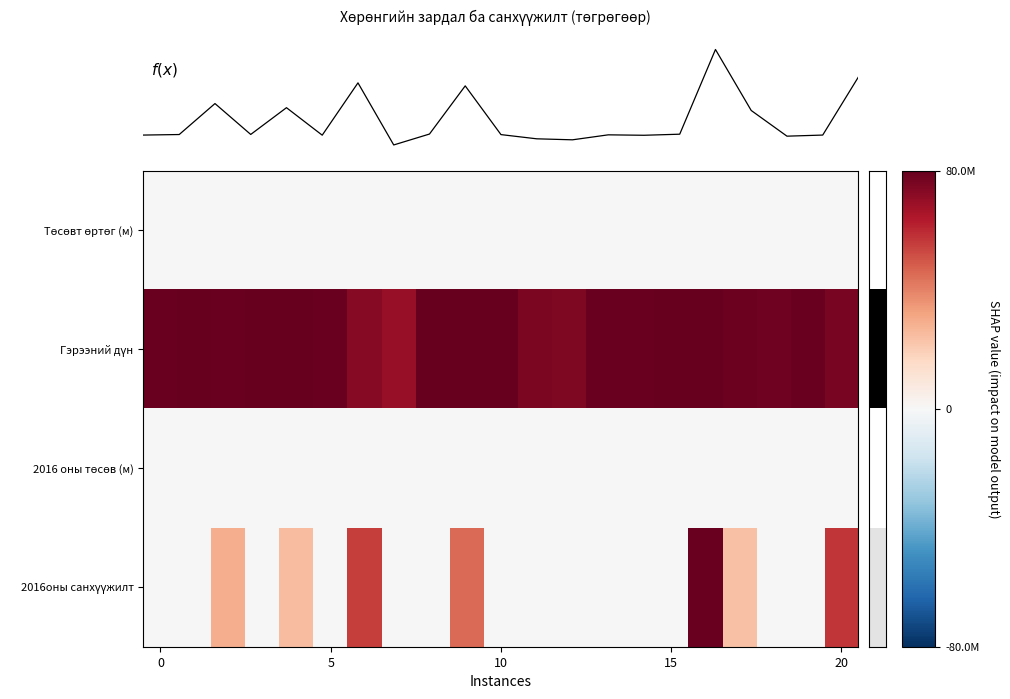

What is the difference between the highest and lowest values at 0?

79000000